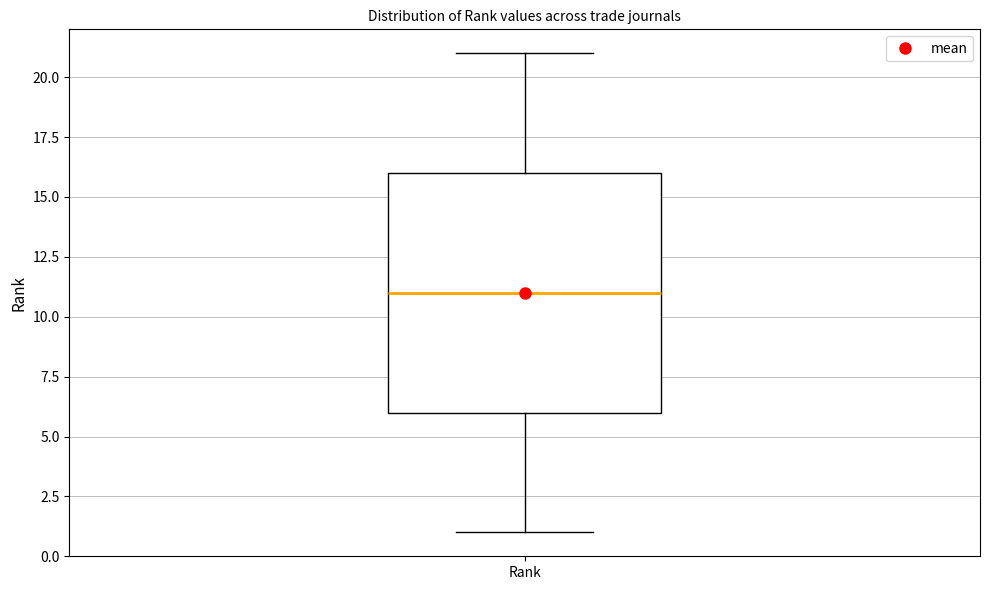

Where does the median line of the box for Rank sit on the y-axis? The values are not printed on the chart, so give them approximately, as read against the axis.

11